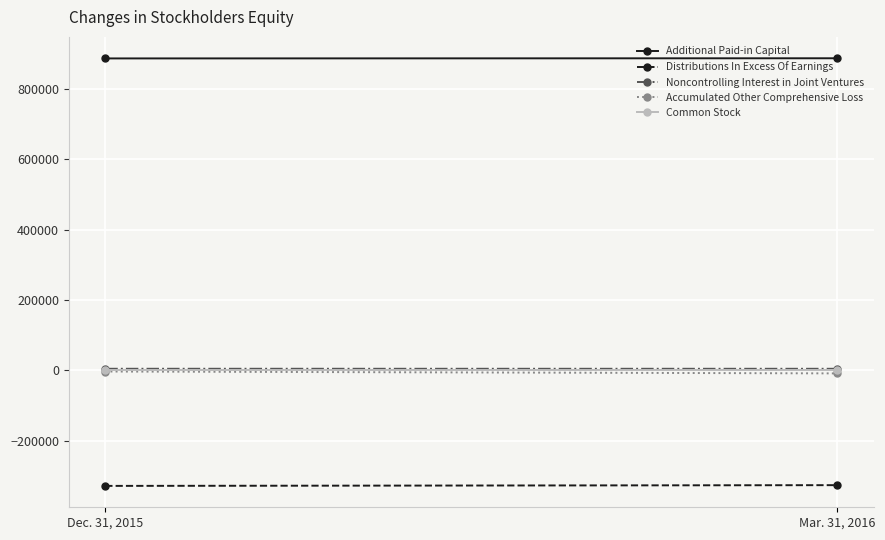

What is the label of the 1st point from the left?

Dec. 31, 2015